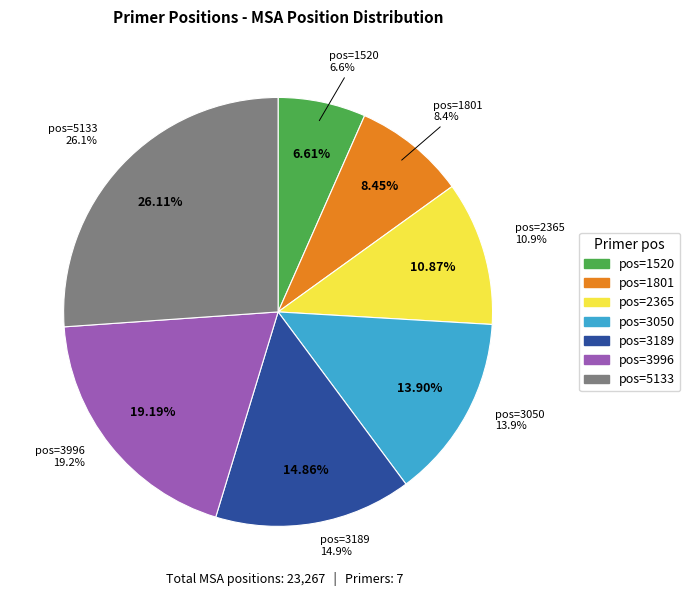

What is the ratio of the value at 1520 to the value at 2365?

0.6